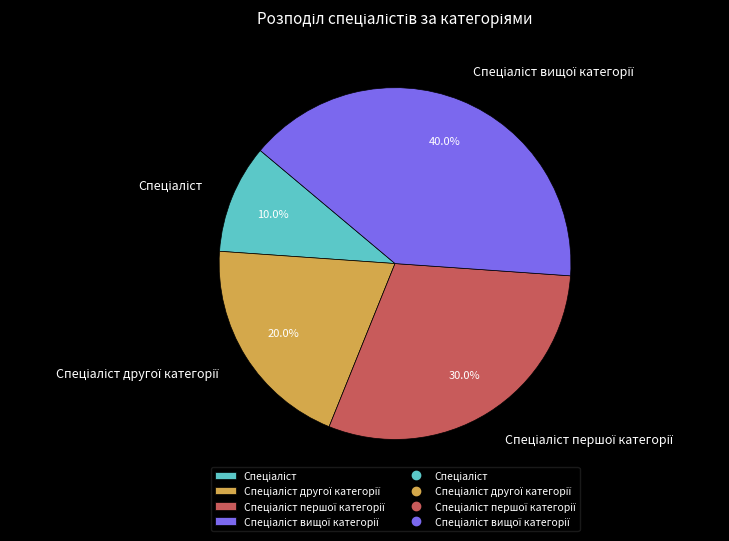

Does any single category account for the majority?

No